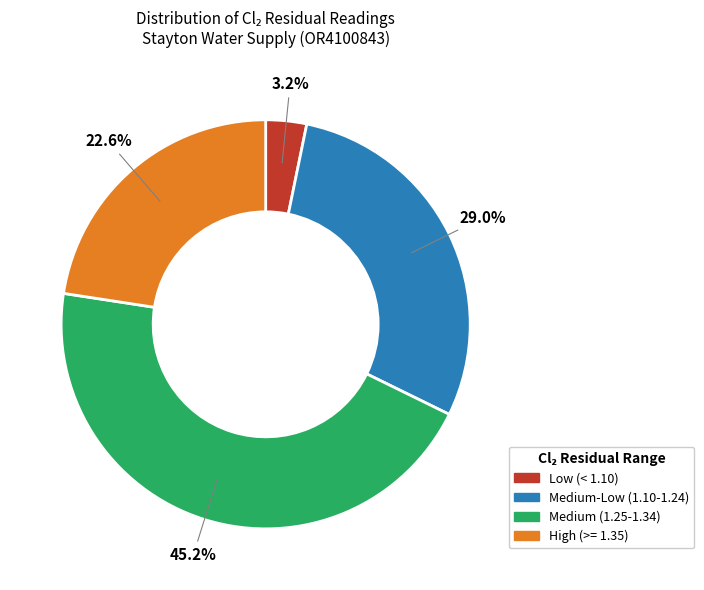

How many slices are in this pie chart?

4